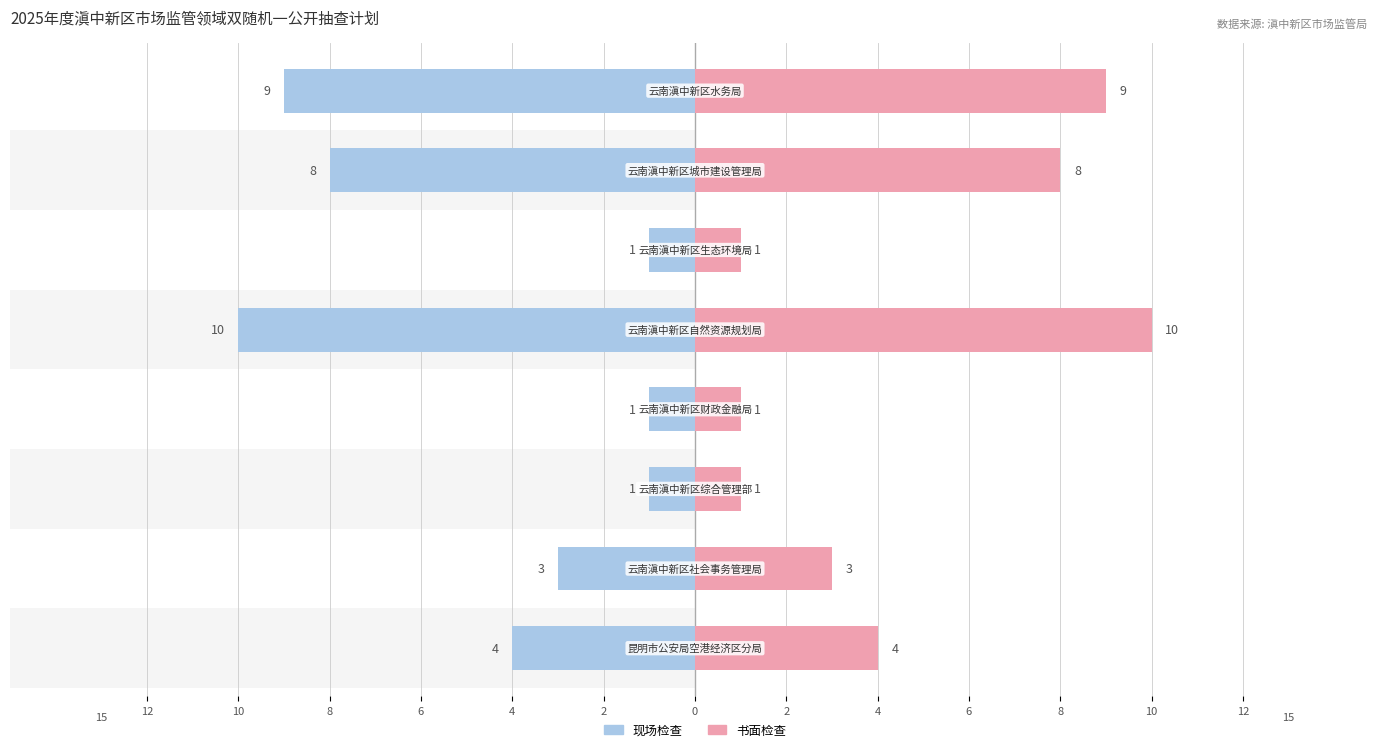

What is the difference between the maximum and minimum values in the 书面检查 series?

9